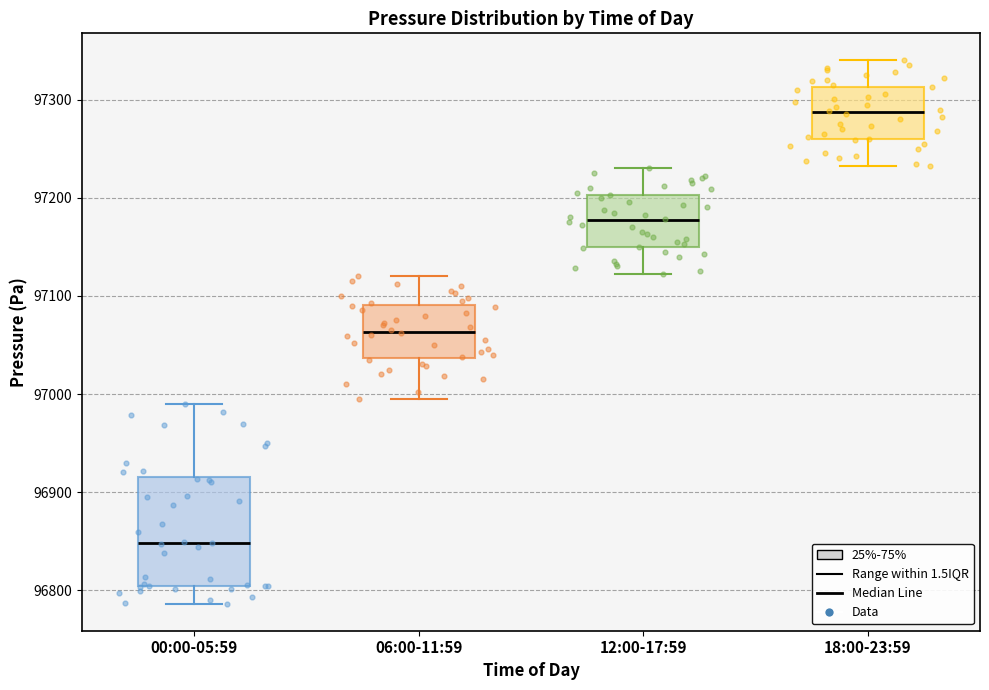

Which box's median line is the highest?

18:00-23:59